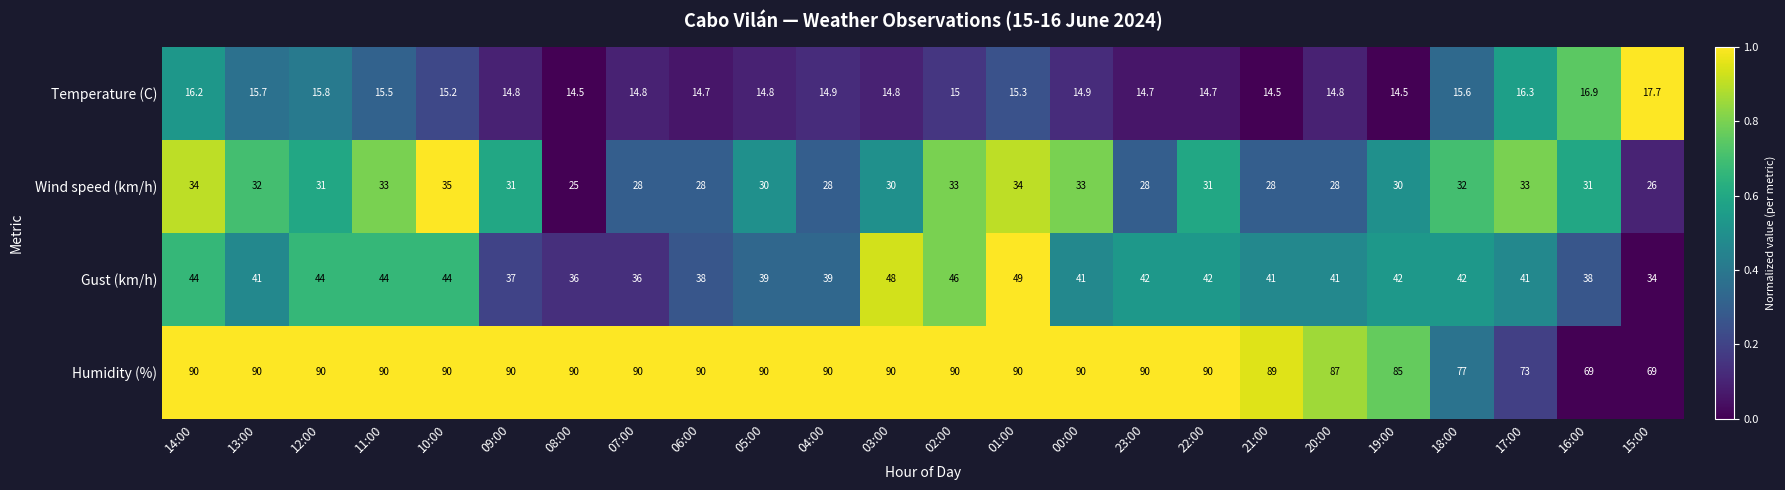

How many data points does each series have?

24